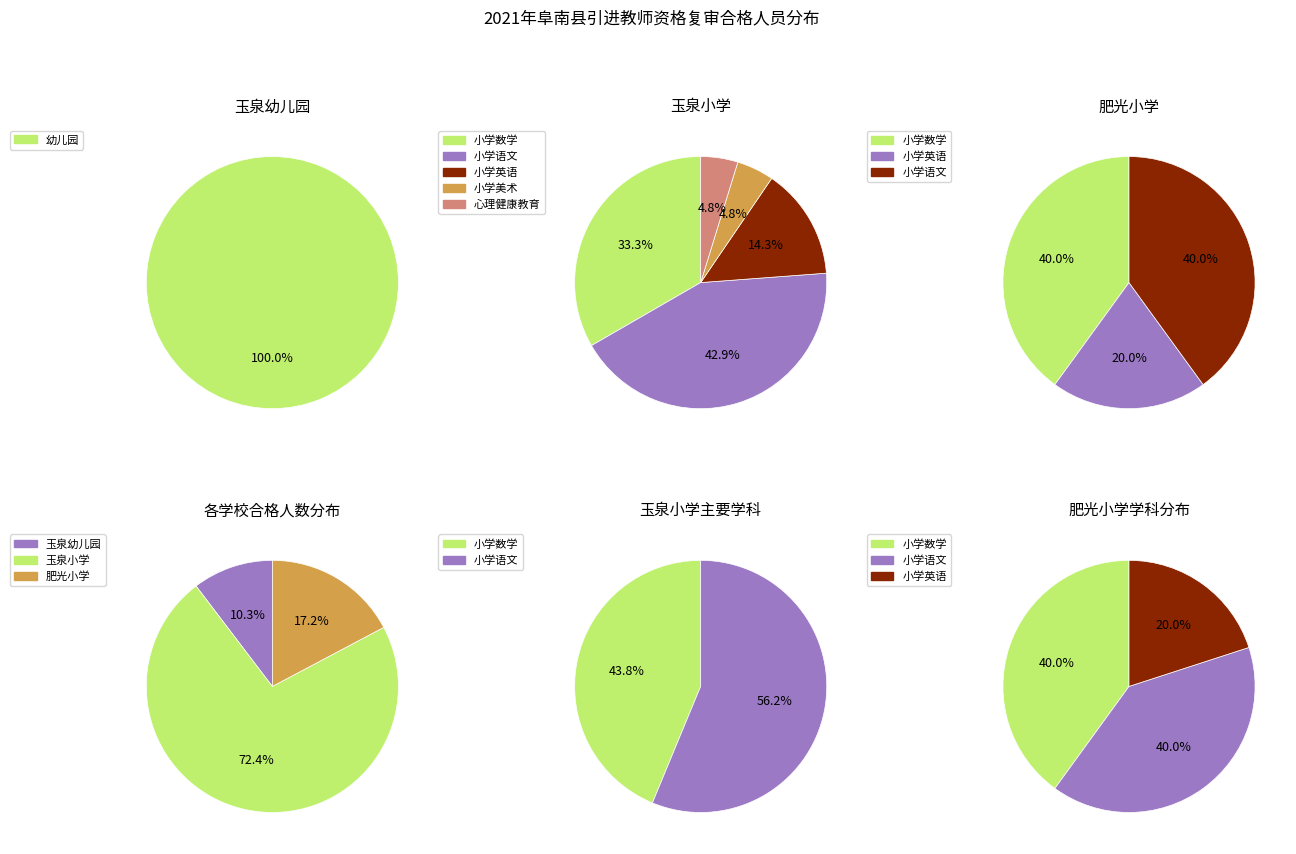

Which category has the smallest portion of the pie?

玉泉幼儿园